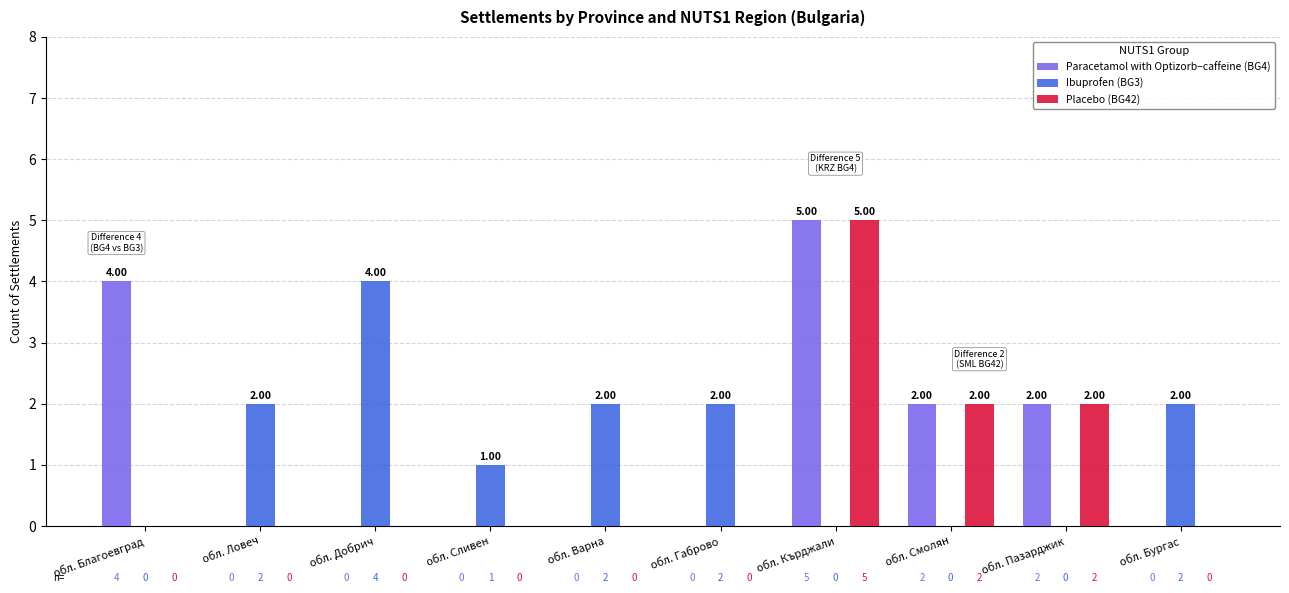

Which series changed the most between обл. Благоевград and обл. Габрово?

Paracetamol with Optizorb–caffeine (BG4)